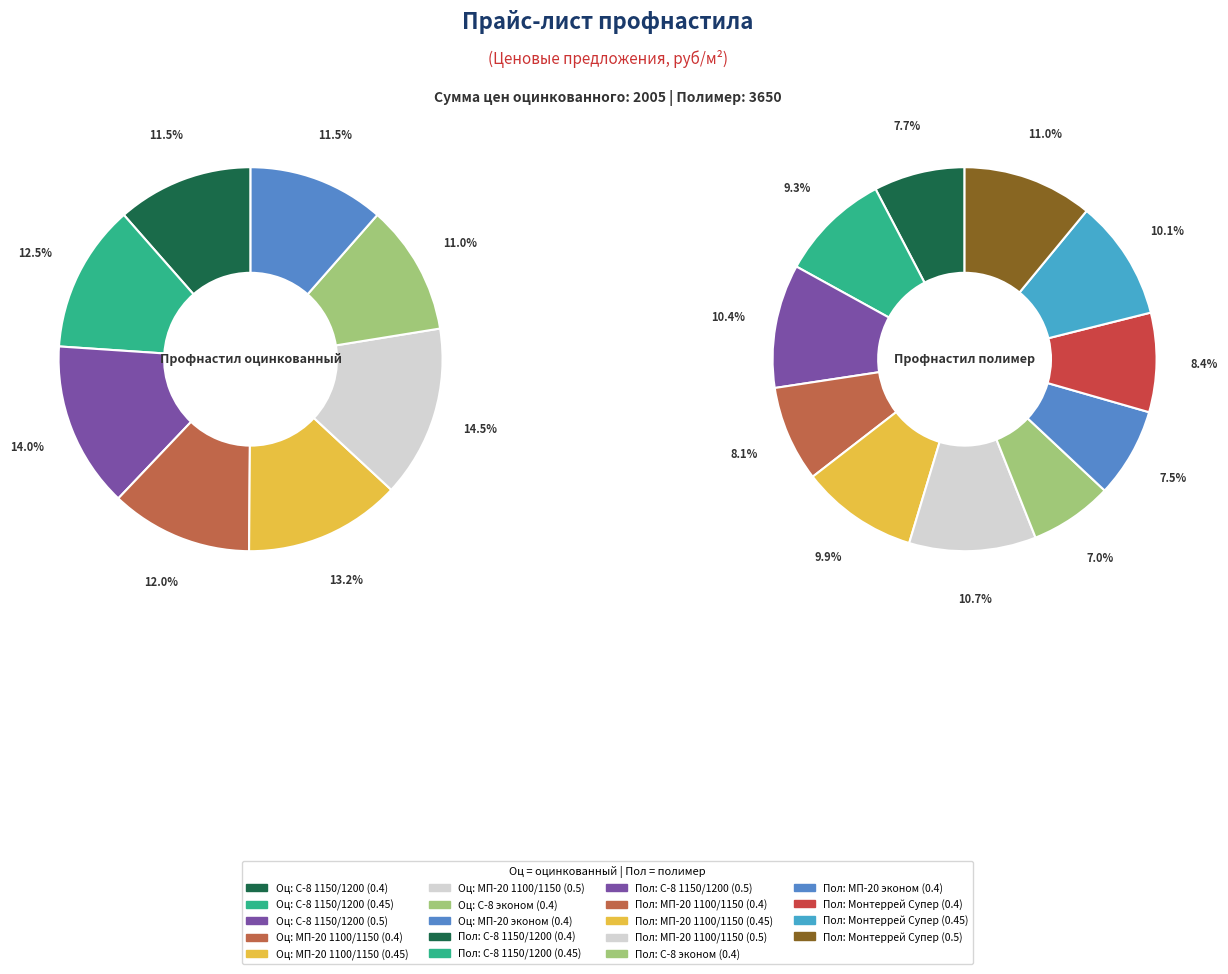

What percentage is the C-8 1150/1200 (0.5) slice, to the nearest percent?

14%